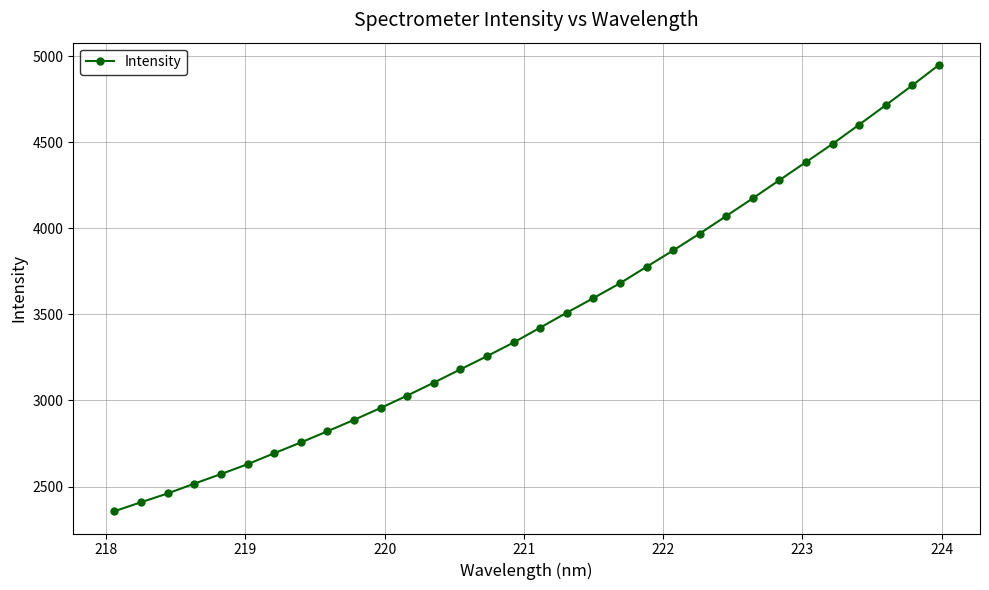

How many lines are shown in the chart?

1